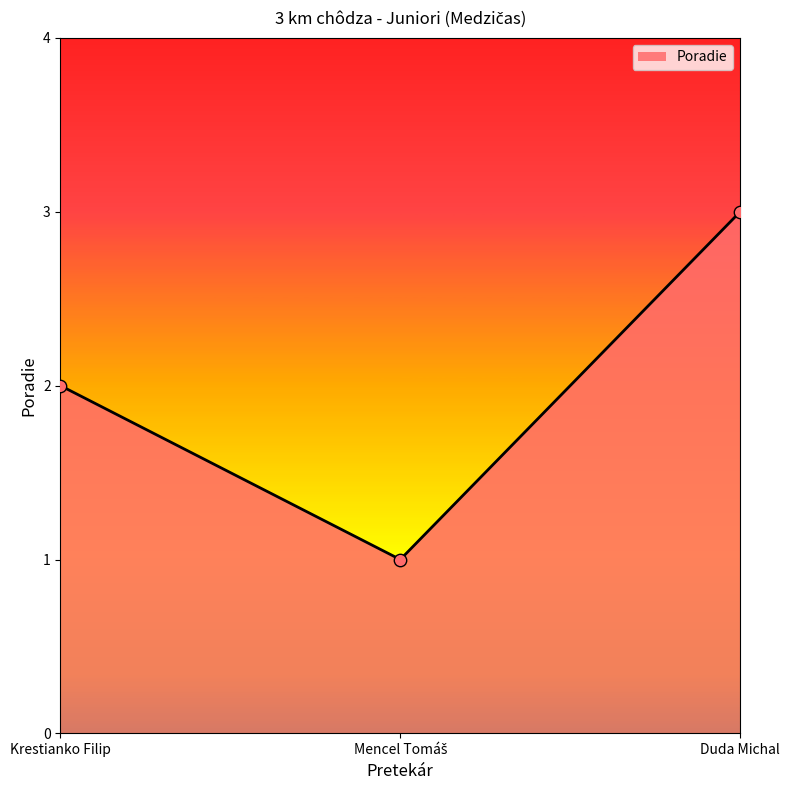

What is the change in value from Krestianko Filip to Duda Michal?

+1